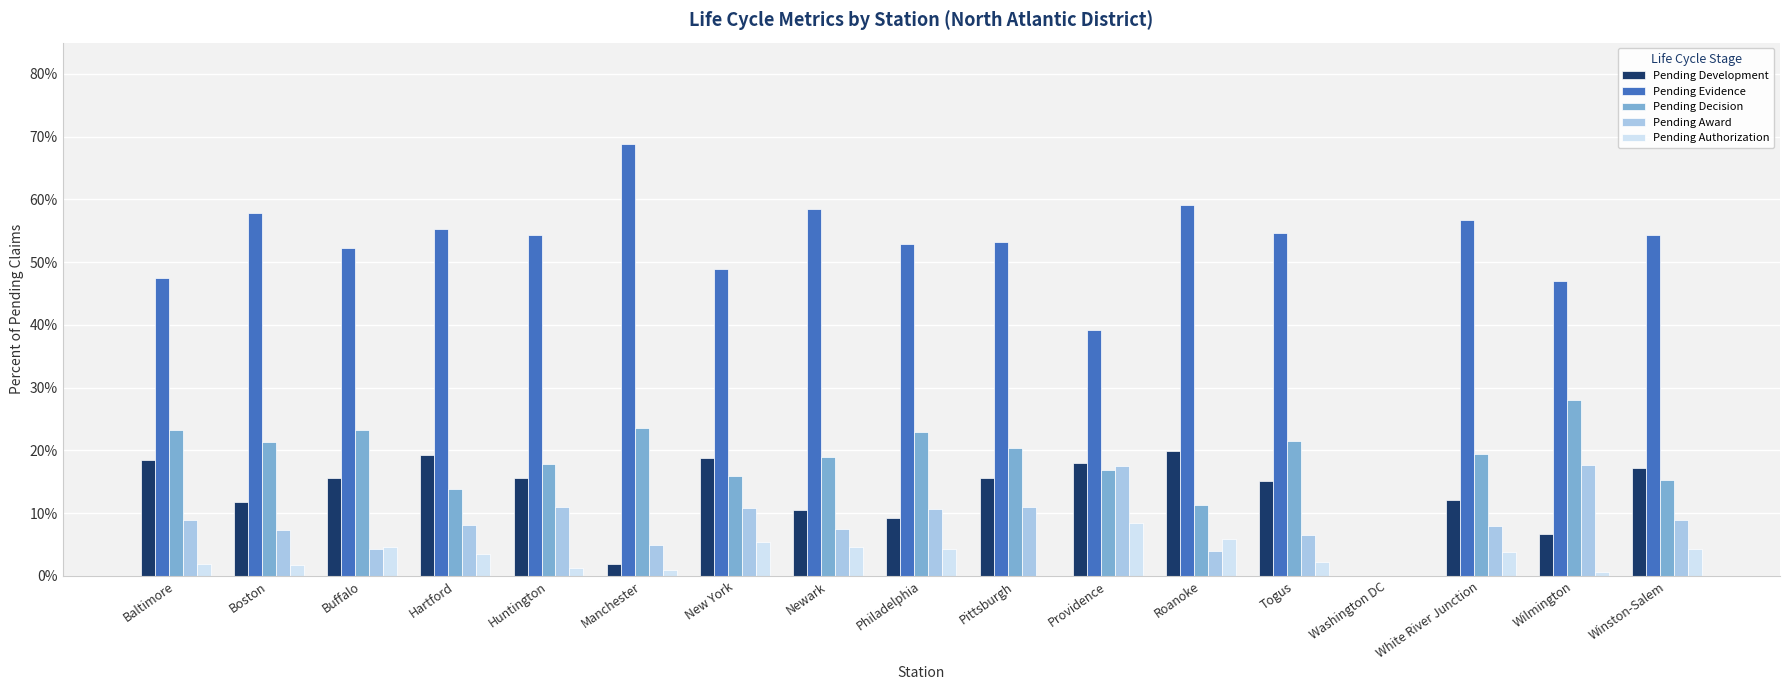

Are the bars horizontal?

No